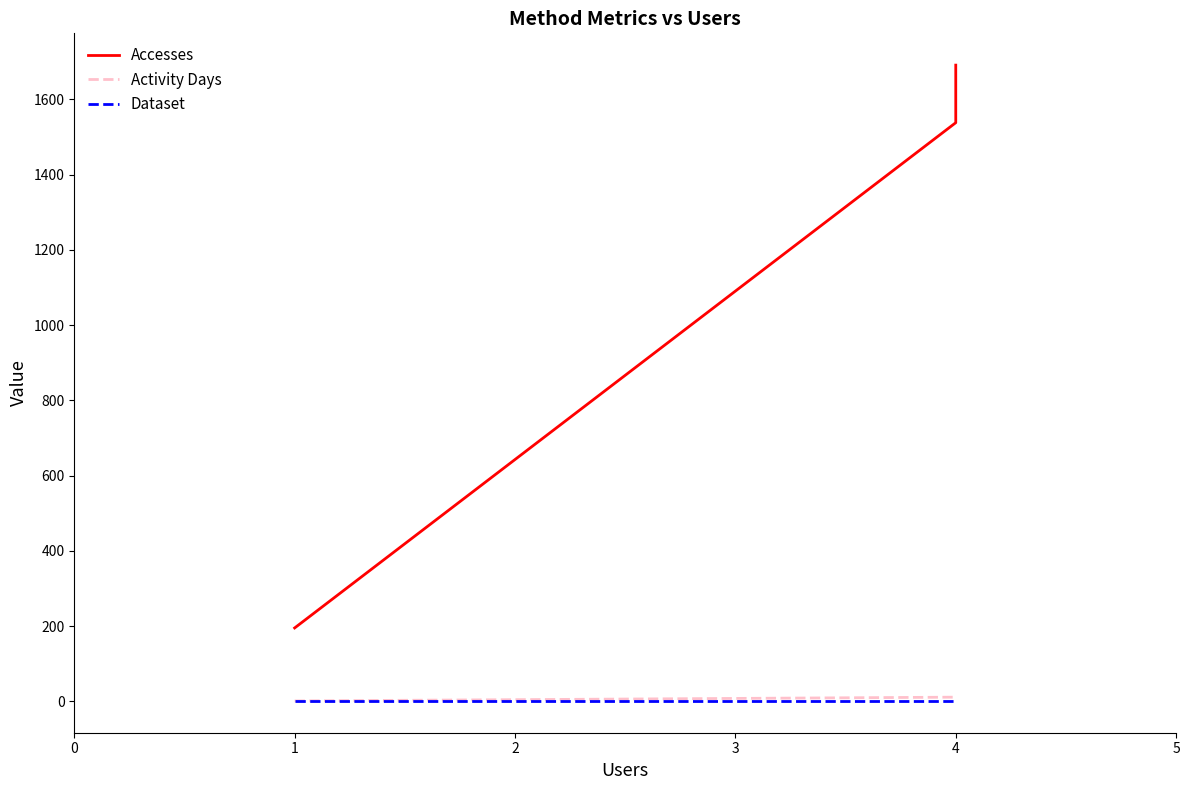

What is the highest value of the Dataset series?

1